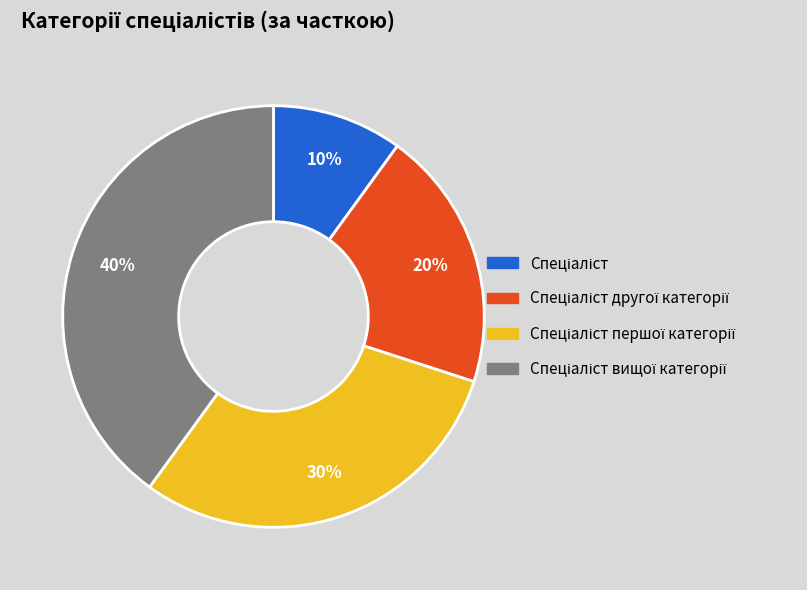

Is there any slice that represents more than half of the pie?

No